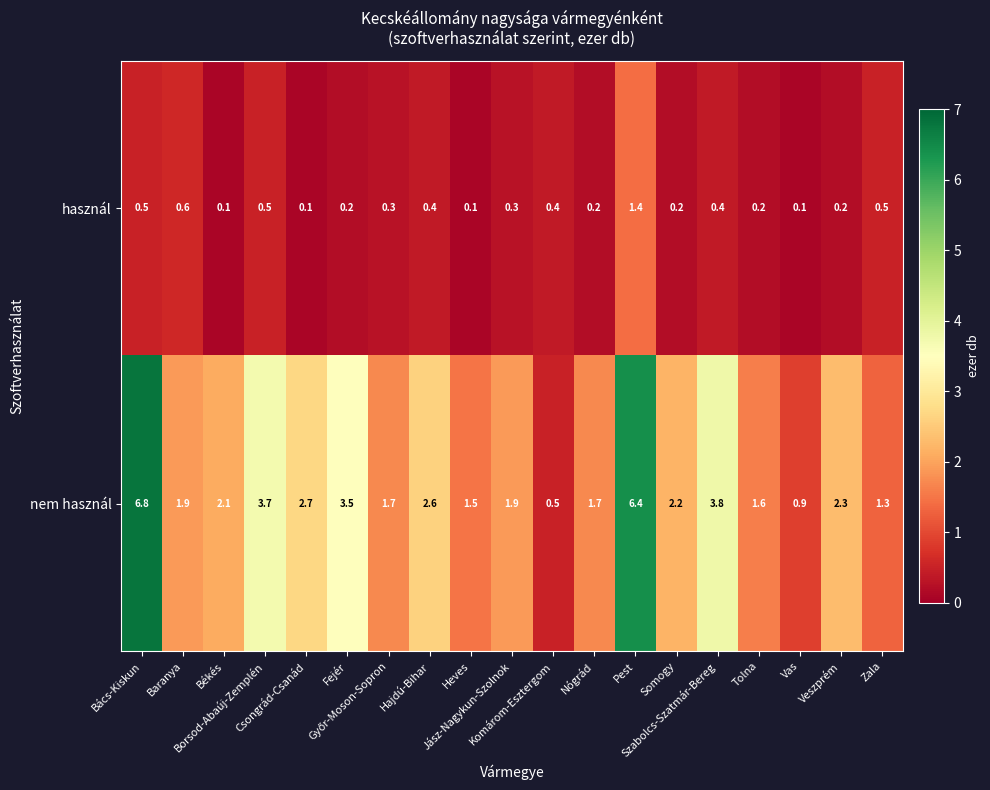

Which series has the widest spread of values?

nem használ